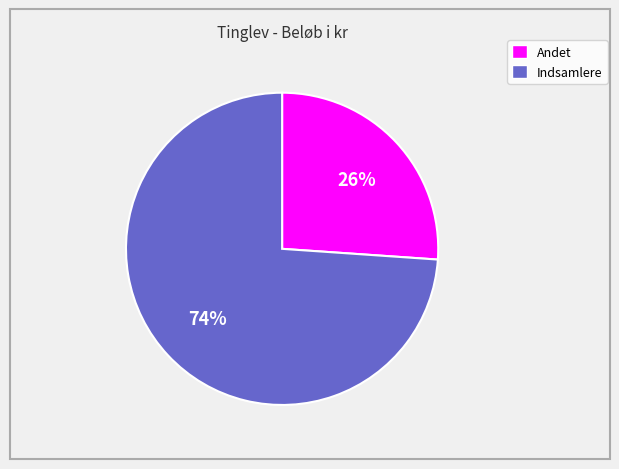

Count the number of slices in the pie.

2